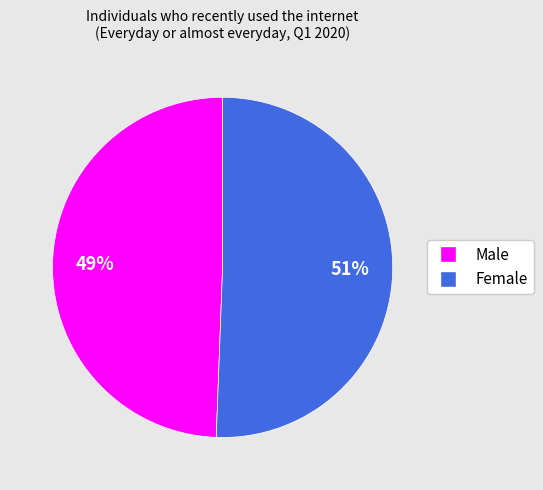

Does Female account for over 50% of the chart?

Yes